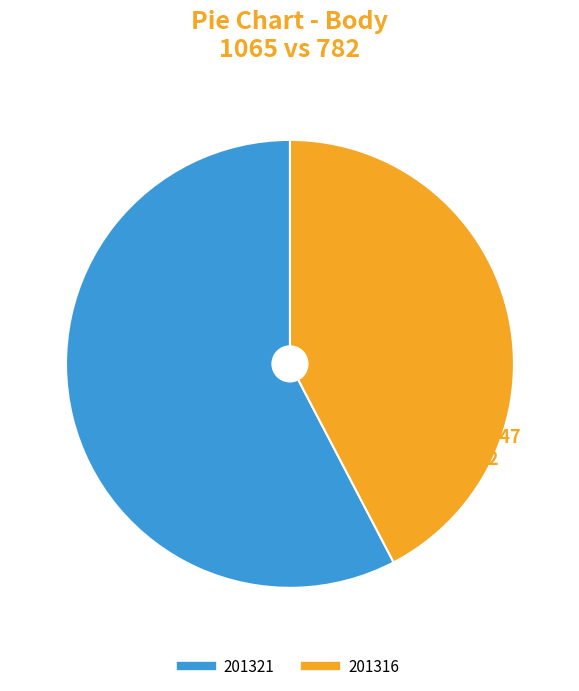

Does 201316 represent more than half of the total?

No